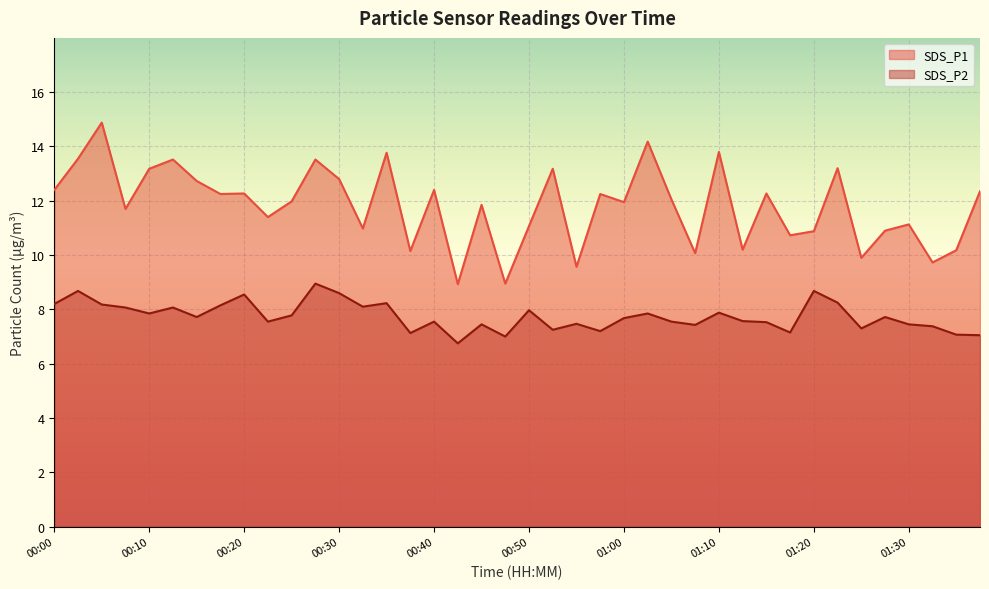

What is the difference between the maximum and minimum values in the SDS_P1 series?

6.0